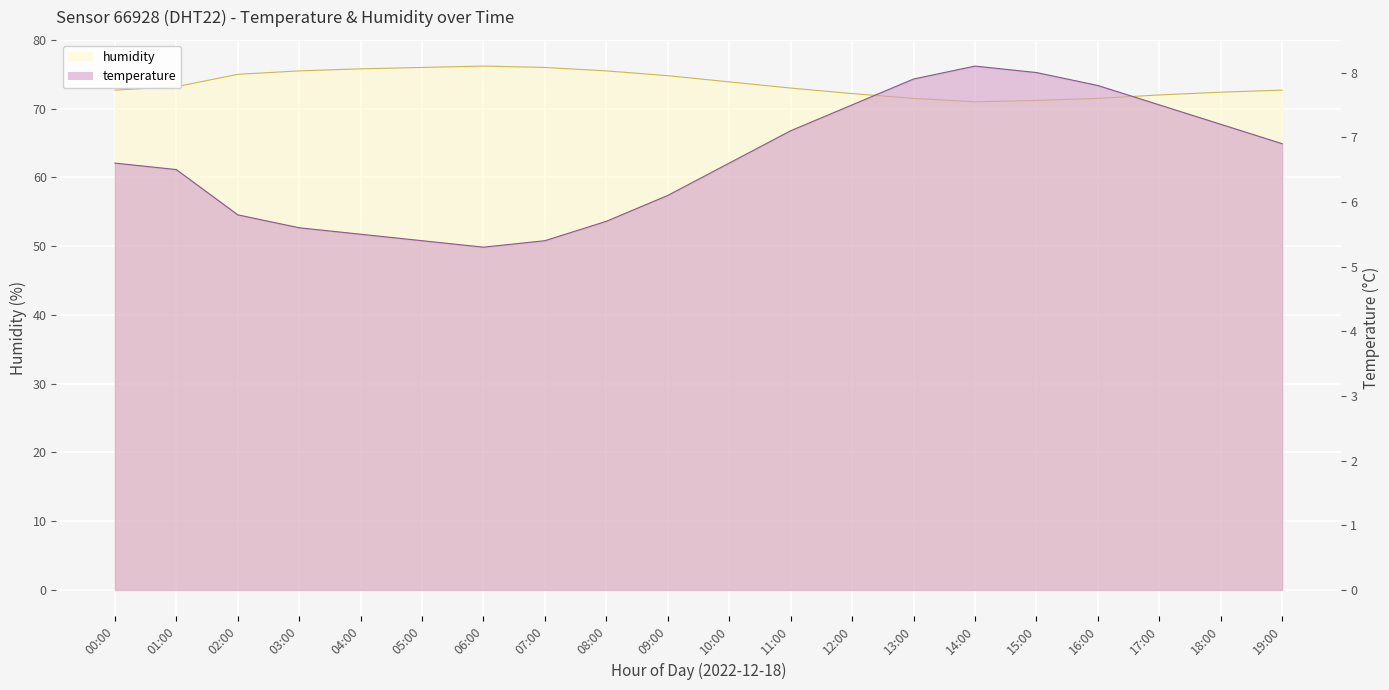

What is the average value of the humidity series?

73.6